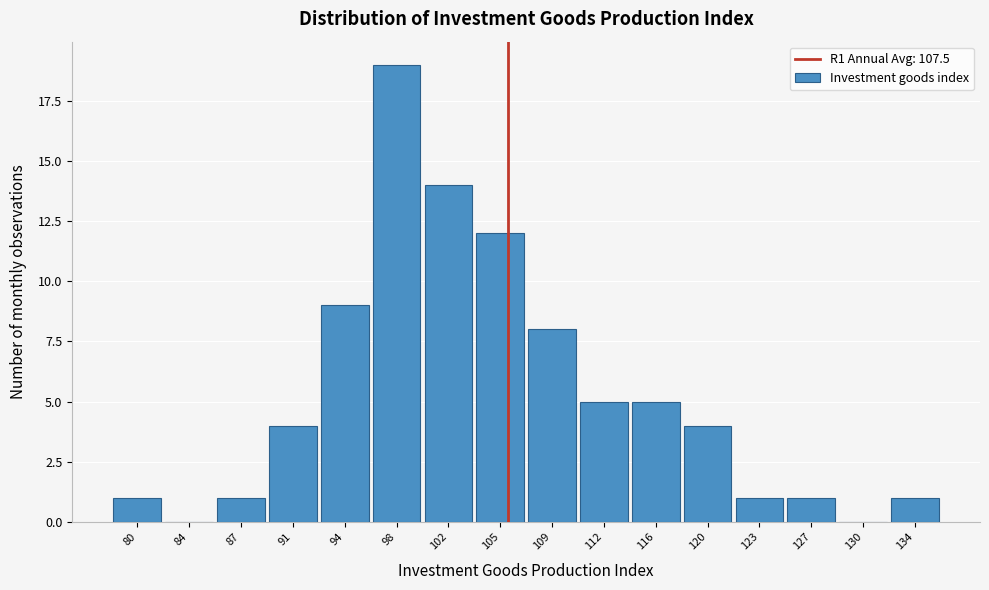

Reading left to right, what are all the values shown in this chart?

80=1	84=0	87=1	91=4	94=9	98=19	102=14	105=12	109=8	112=5	116=5	120=4	123=1	127=1	130=0	134=1